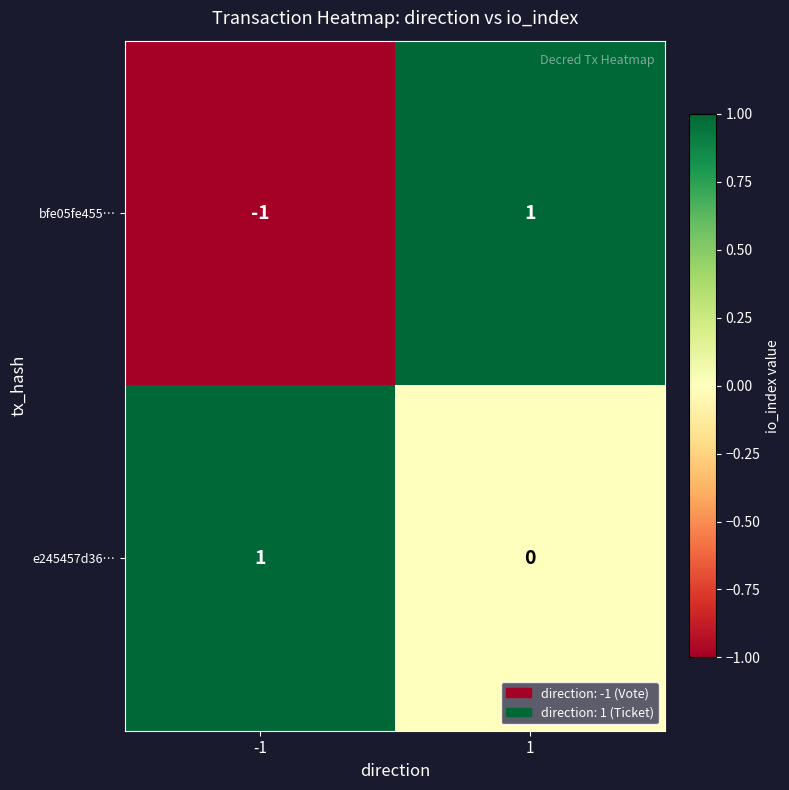

The value of bfe05fe455… at 1 is 2. True or false?

False